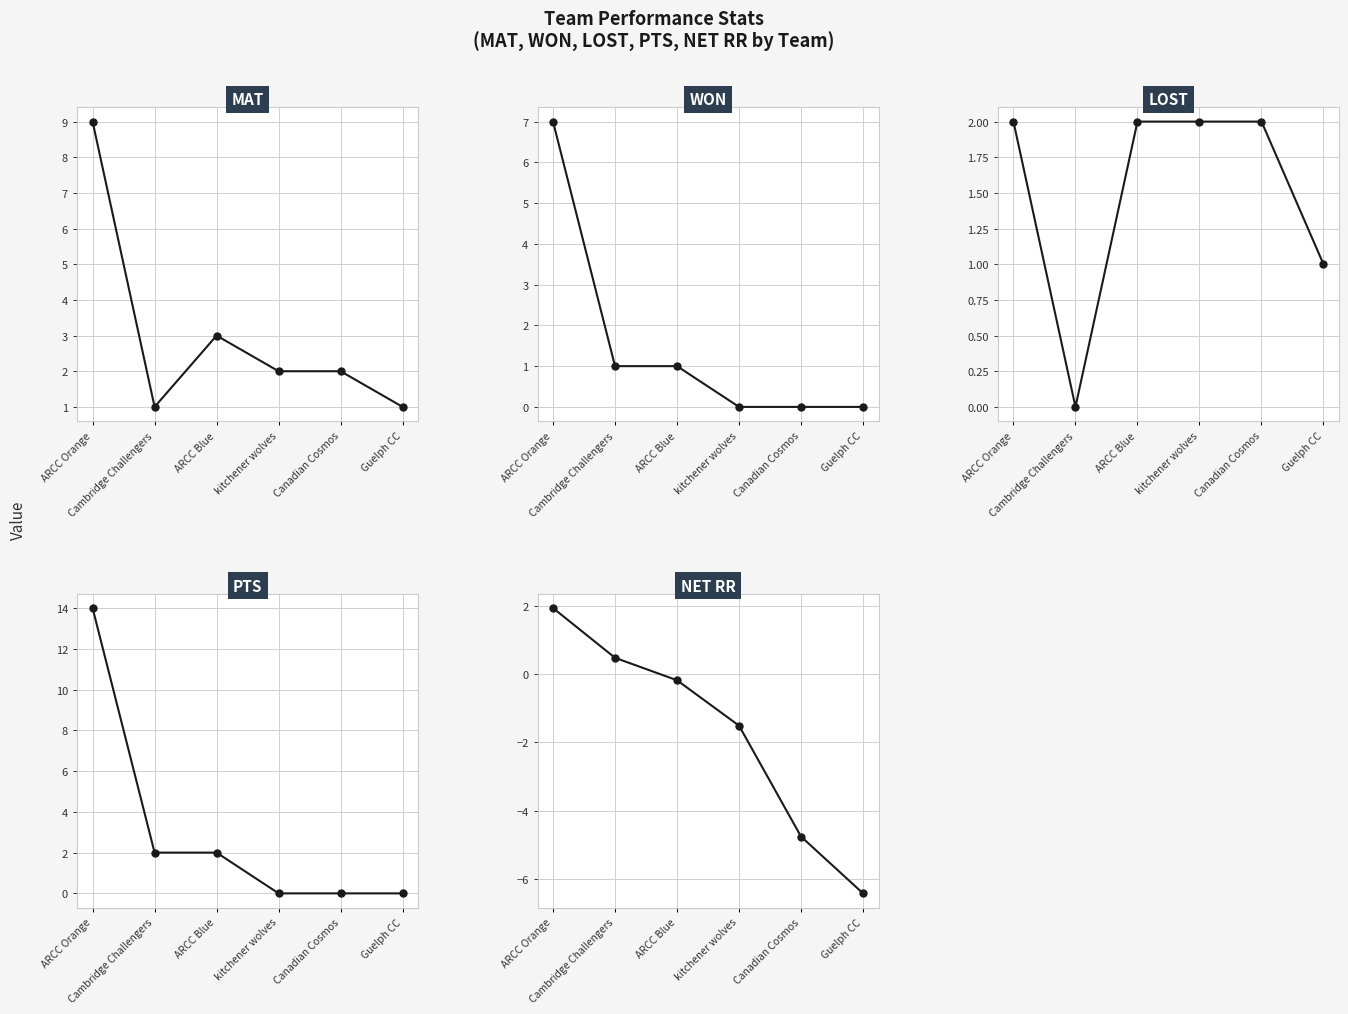

What is the label of the 3rd point from the right?

kitchener wolves